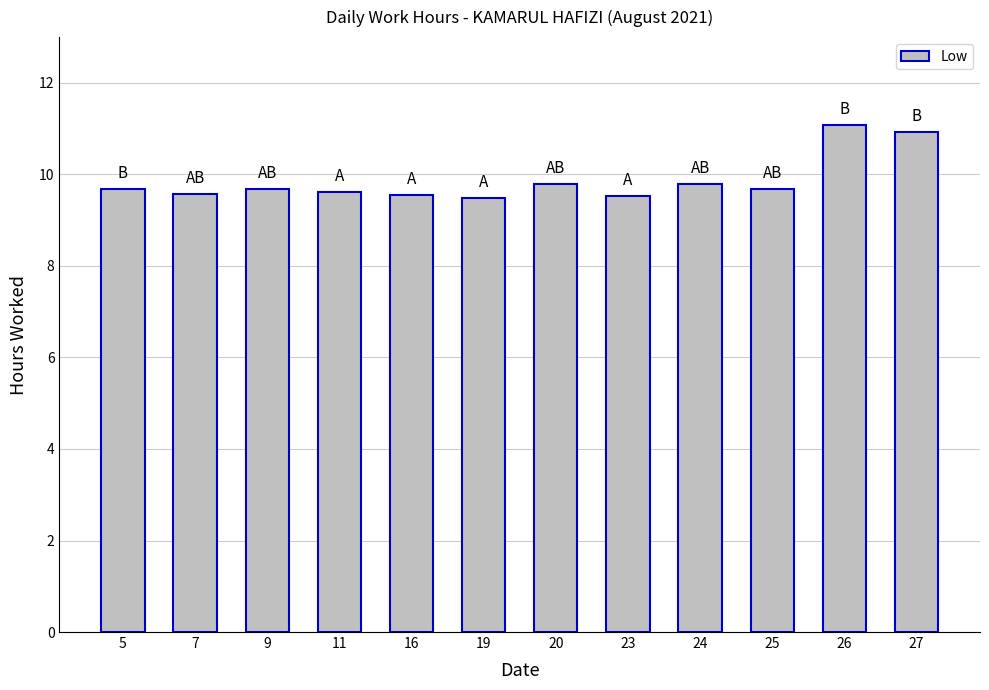

Count the values in the range 9 to 10.

10